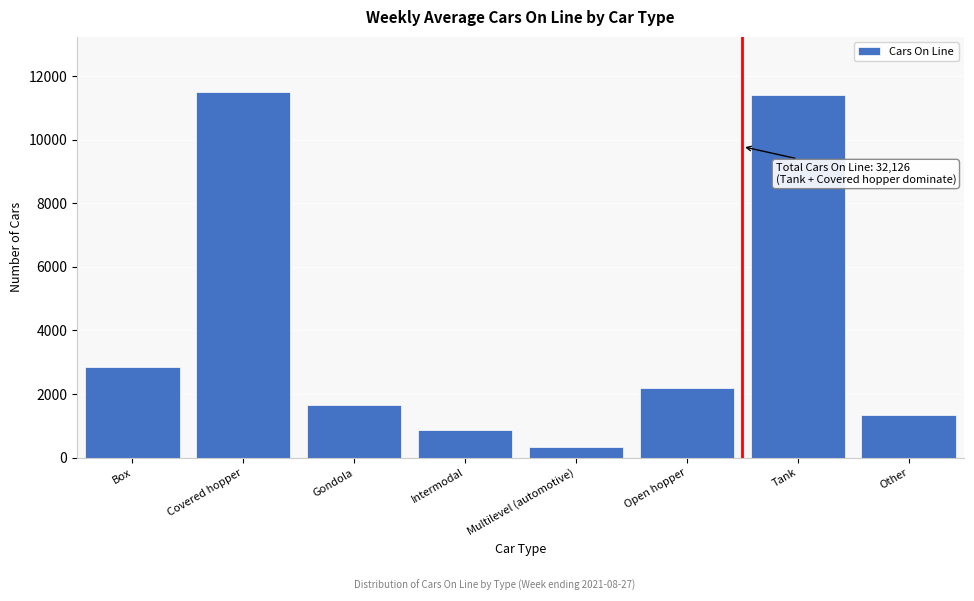

Reading right to left, what are all the values shown in this chart?

Other=1351	Tank=11396	Open hopper=2192	Multilevel (automotive)=327	Intermodal=858	Gondola=1651	Covered hopper=11506	Box=2845